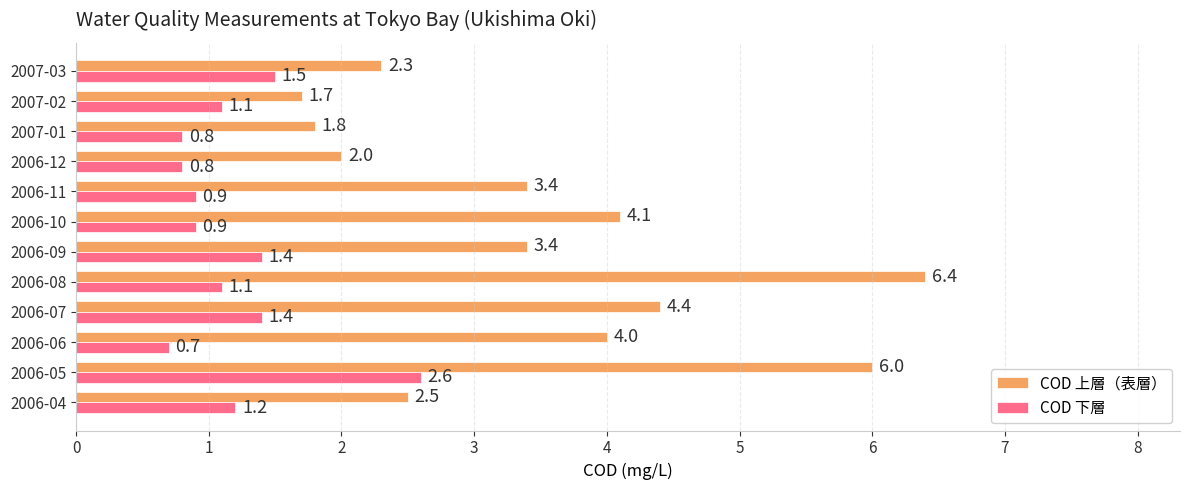

The value of COD 上層（表層） at 2007-02 is 0.9. True or false?

False